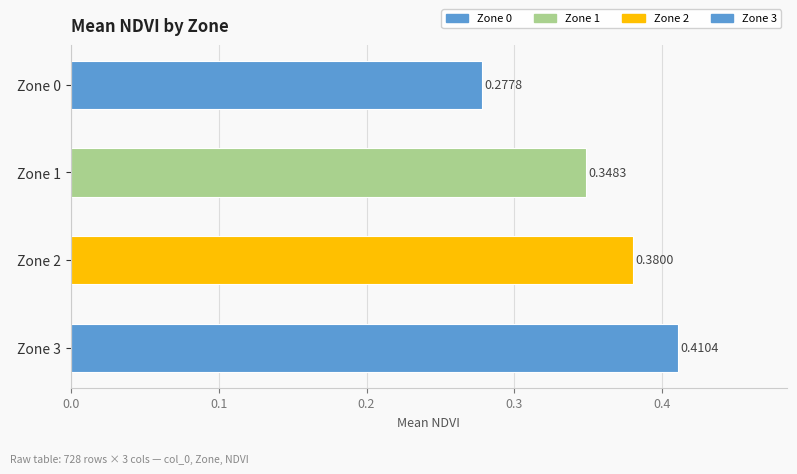

List the labels in order of value, largest first.

Zone 3, Zone 2, Zone 1, Zone 0